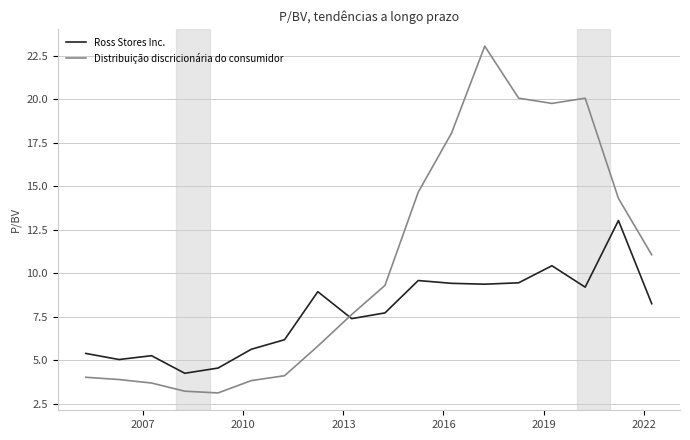

What is the highest value of the Ross Stores Inc. series?

13.0